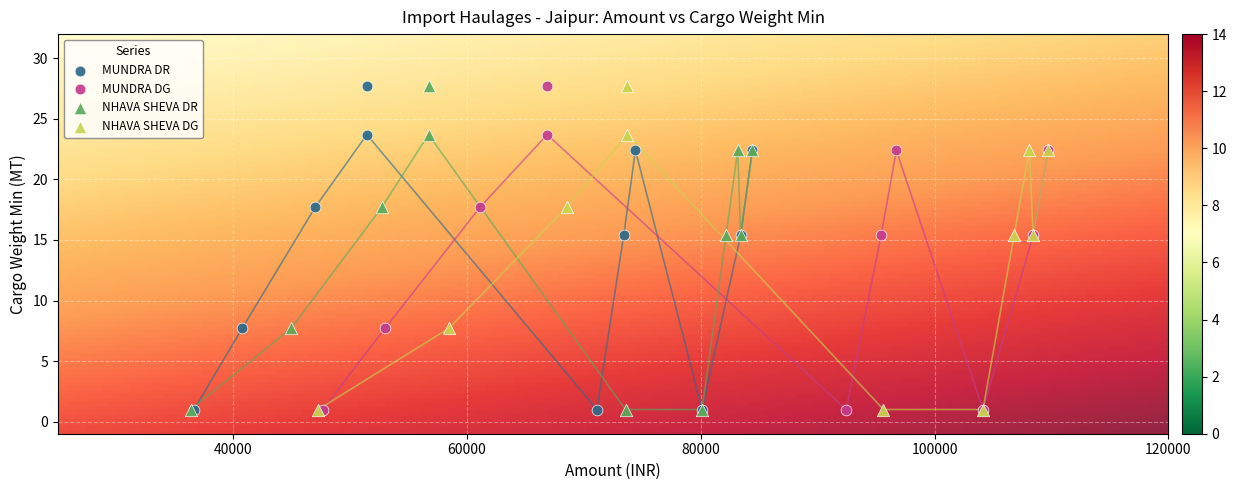

What are all the series names shown in the legend?

MUNDRA DR, MUNDRA DG, NHAVA SHEVA DR, NHAVA SHEVA DG